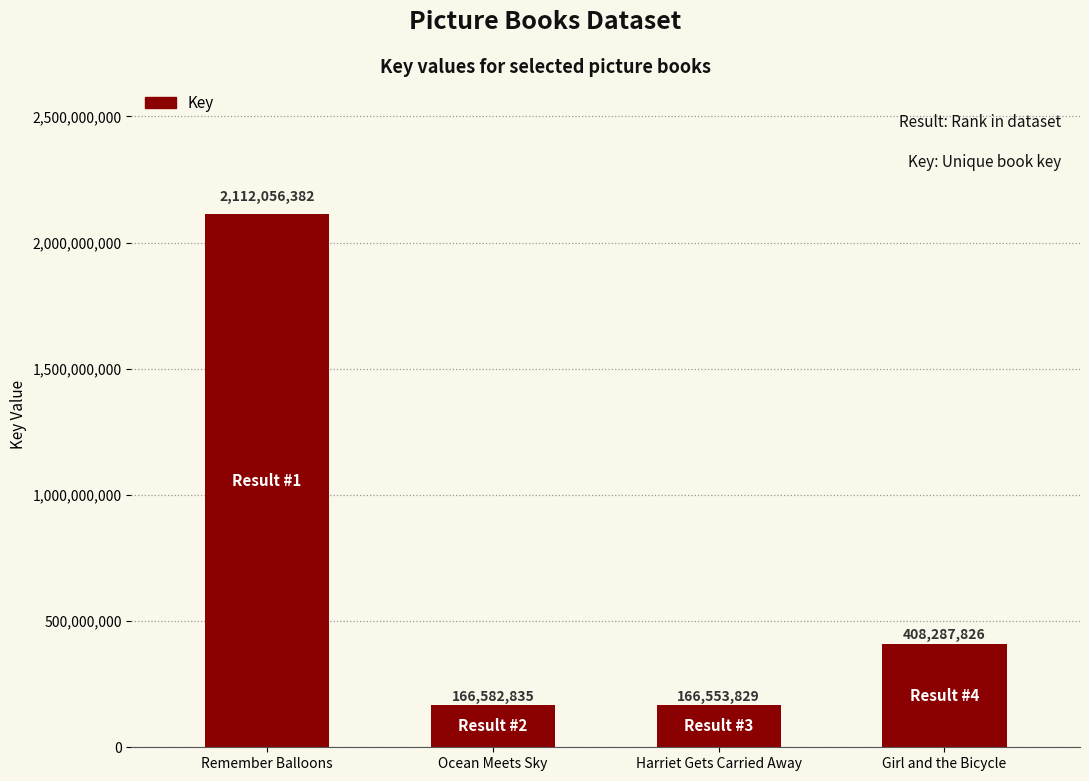

Is it true that the value at Remember Balloons is 1434054801?

False